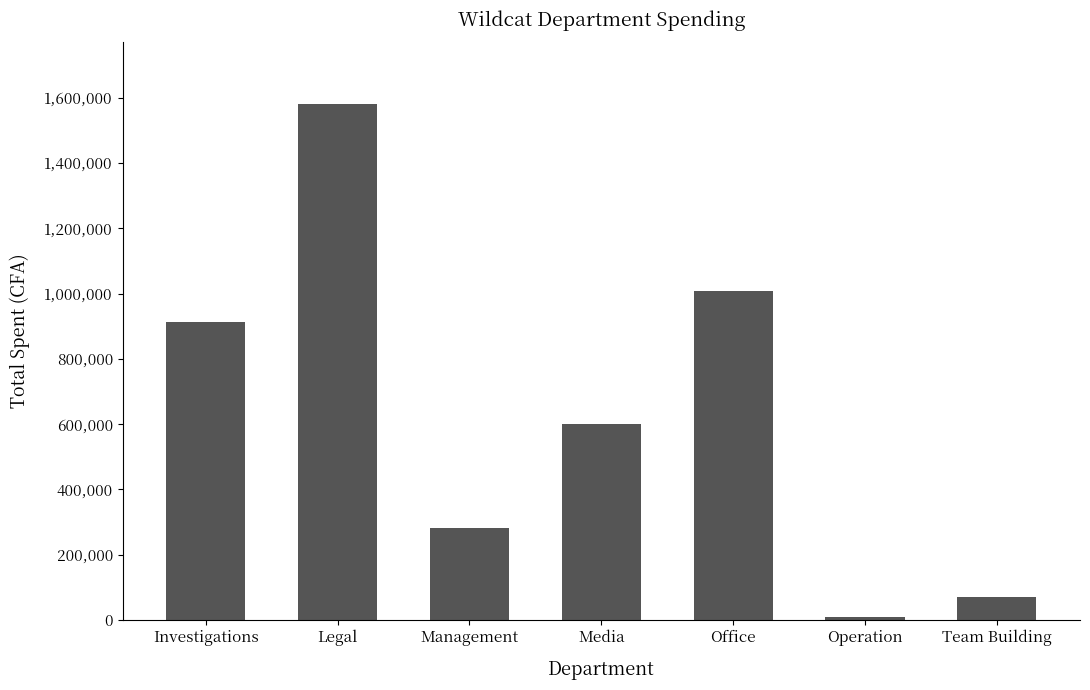

What is the sum of the values at Media and Team Building?

671300